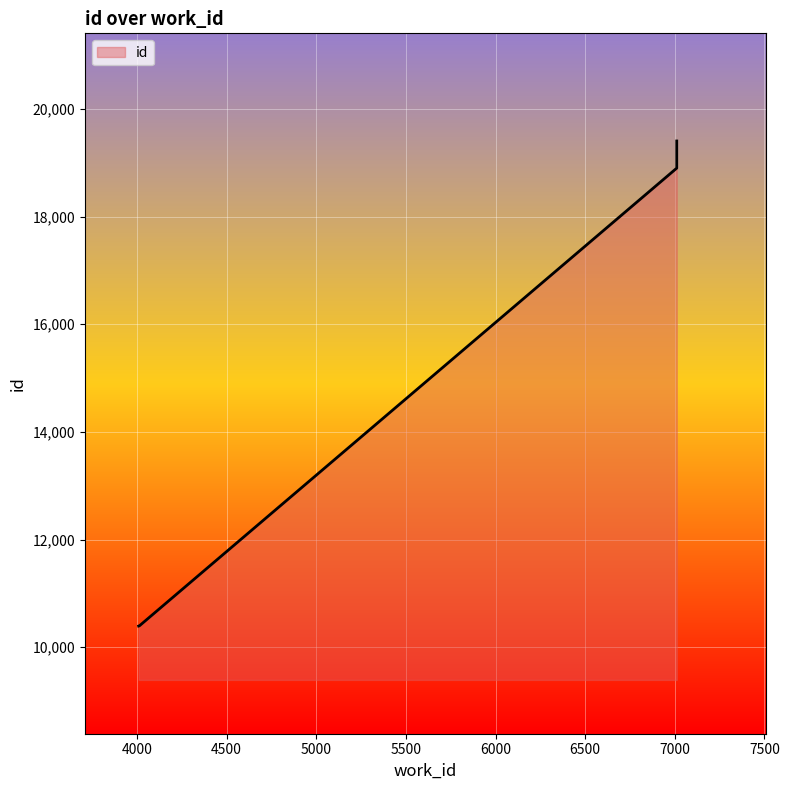

Rank the categories by value from lowest to highest.

4009, 4013, 7011, 7011, 7011